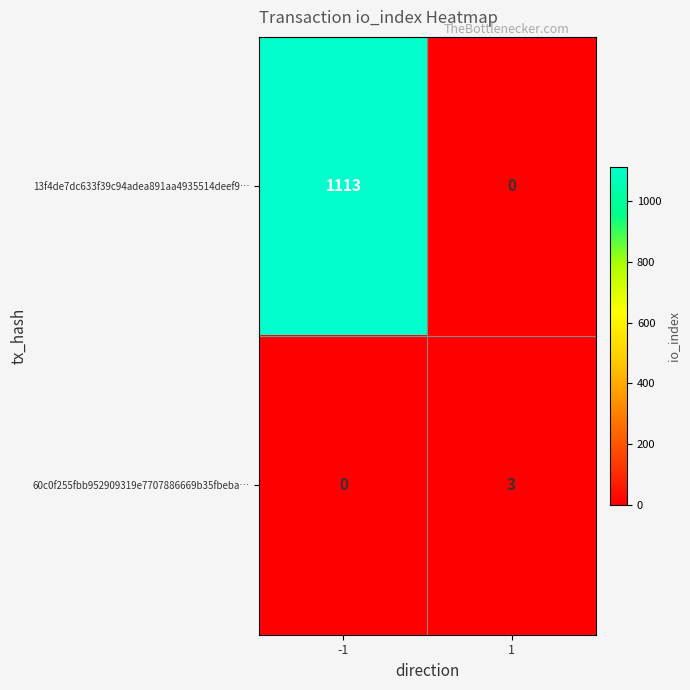

What is the sum of all 13f4de7dc633f39c94adea891aa4935514deef9… values?

1113